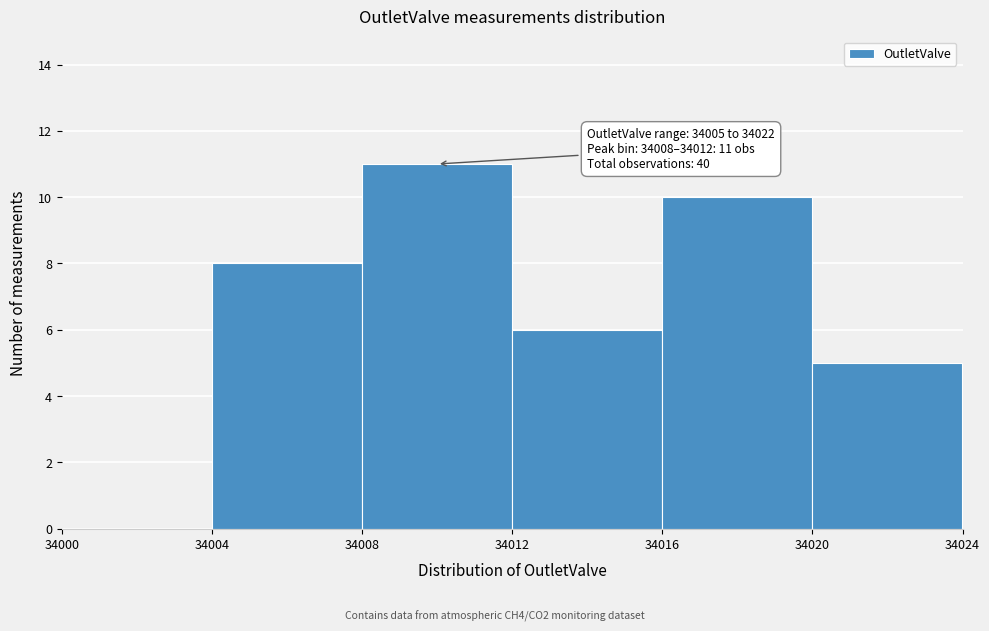

Over which range of the x-axis is the bar tallest?

34008 to 34012